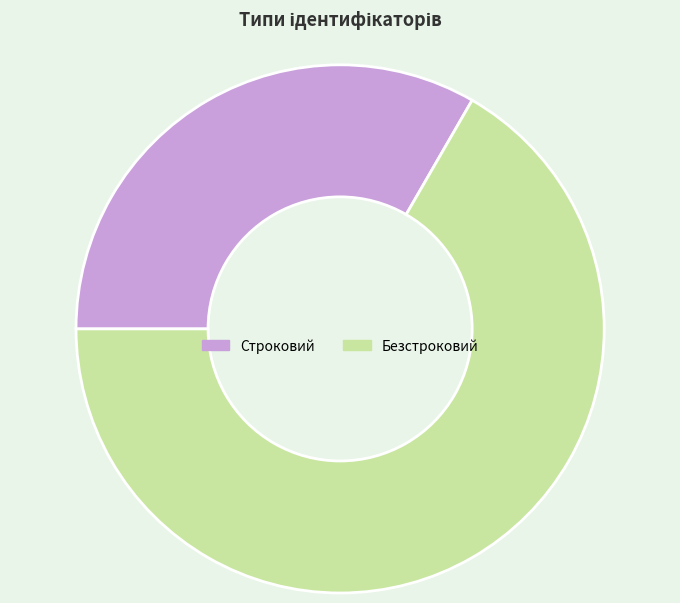

The Строковий slice represents 40% of the pie. True or false?

False